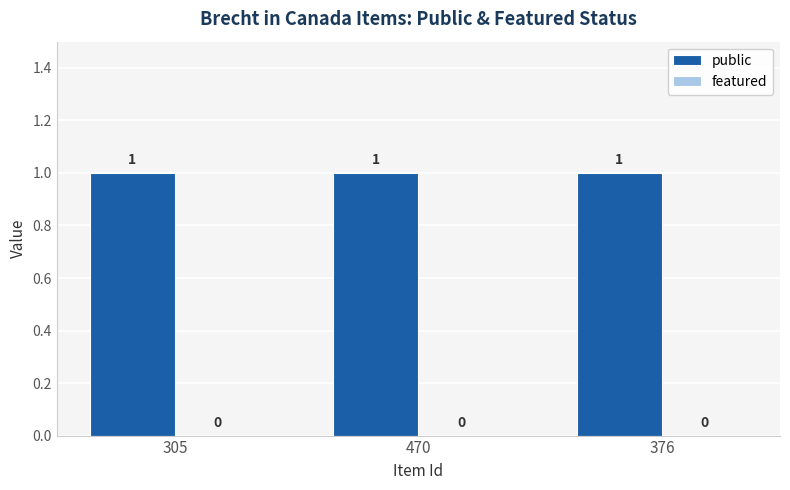

What is the average value of the public series?

1